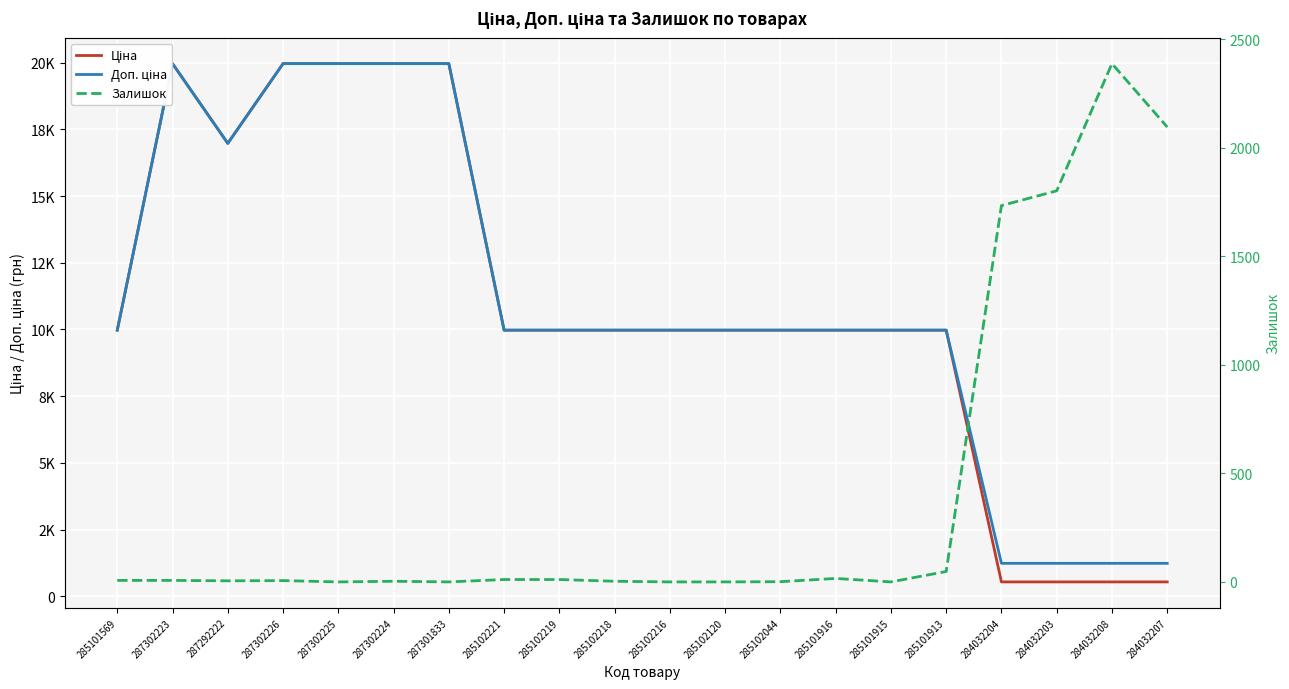

At which category does Залишок reach its first local valley?

287292222